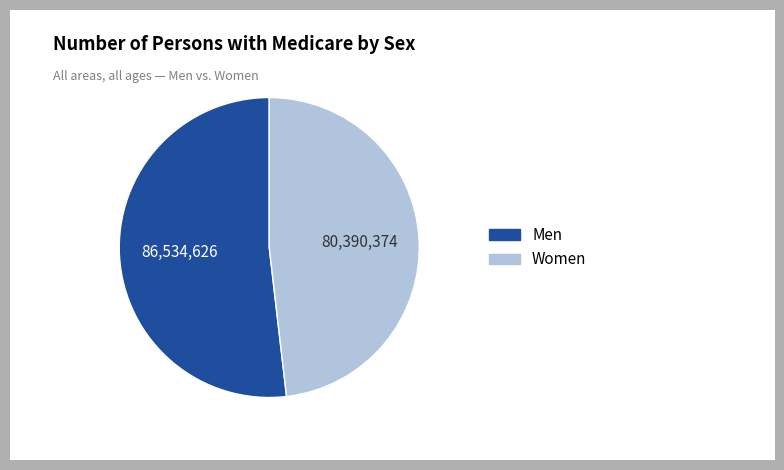

Combined, do Men and Women account for over 50%?

Yes